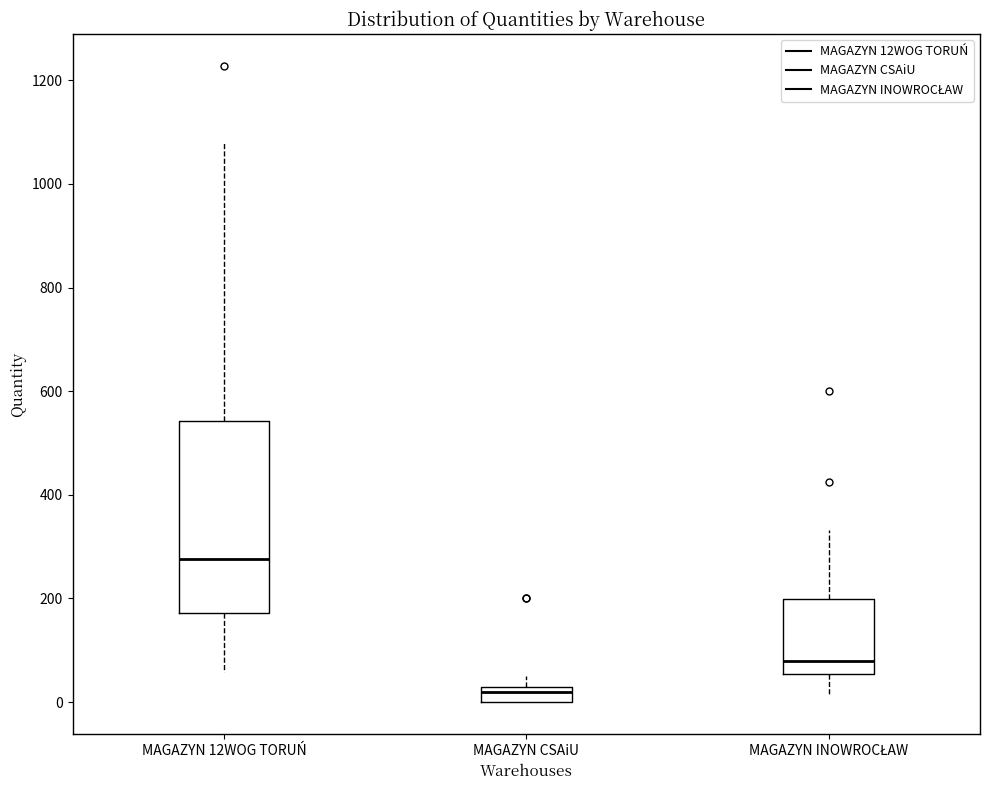

Which box has the lowest median line?

MAGAZYN CSAiU